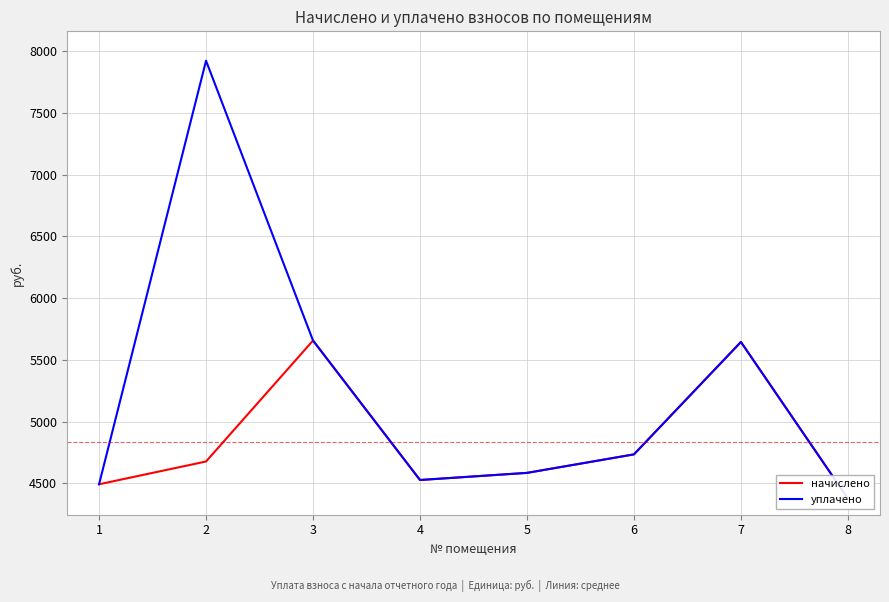

Which category has the lowest value in the начислено series?

8